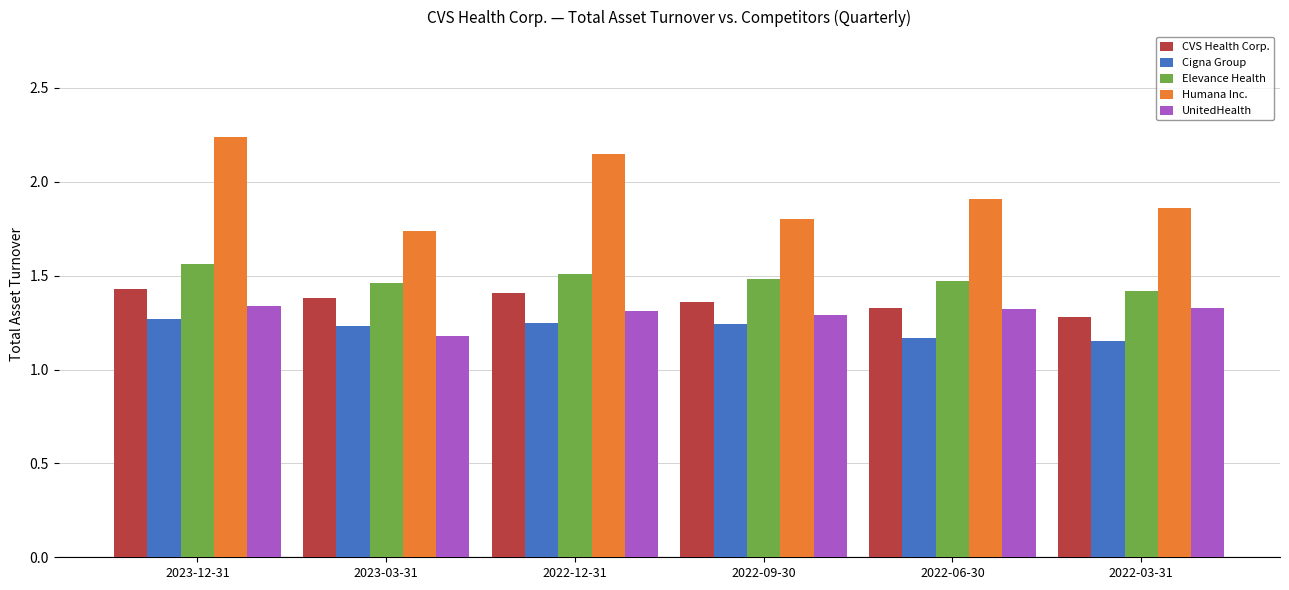

What is the total value across all series at 2022-06-30?

7.2